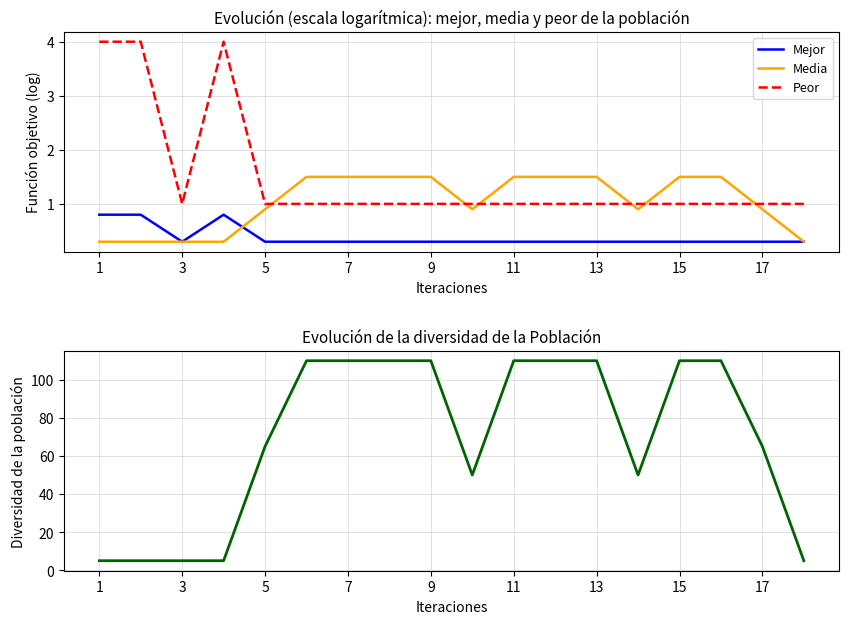

In Mejor, how many points are higher than both neighbors (excluding endpoints)?

1